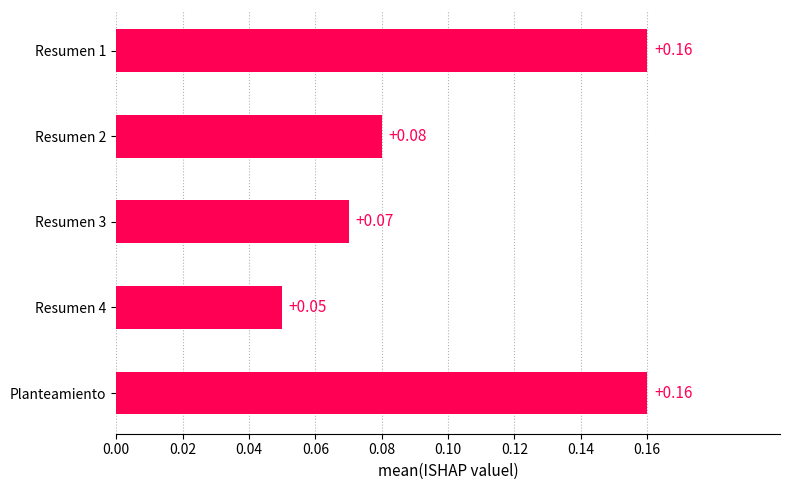

What is the label of the 5th bar from the top?

Planteamiento